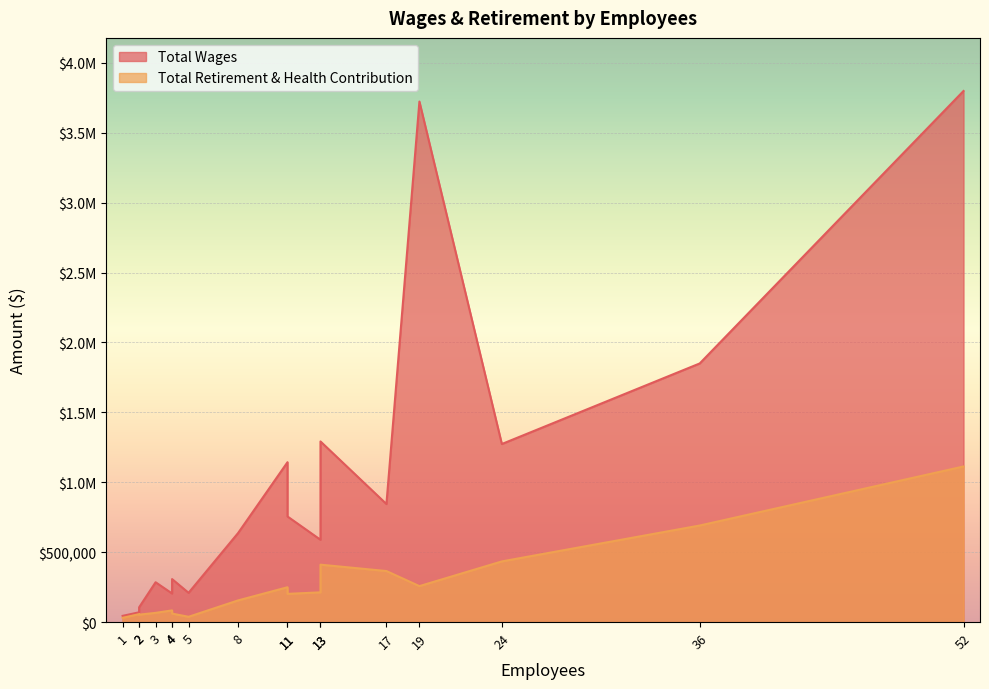

Which series changed the most between 52 and 11?

Total Wages